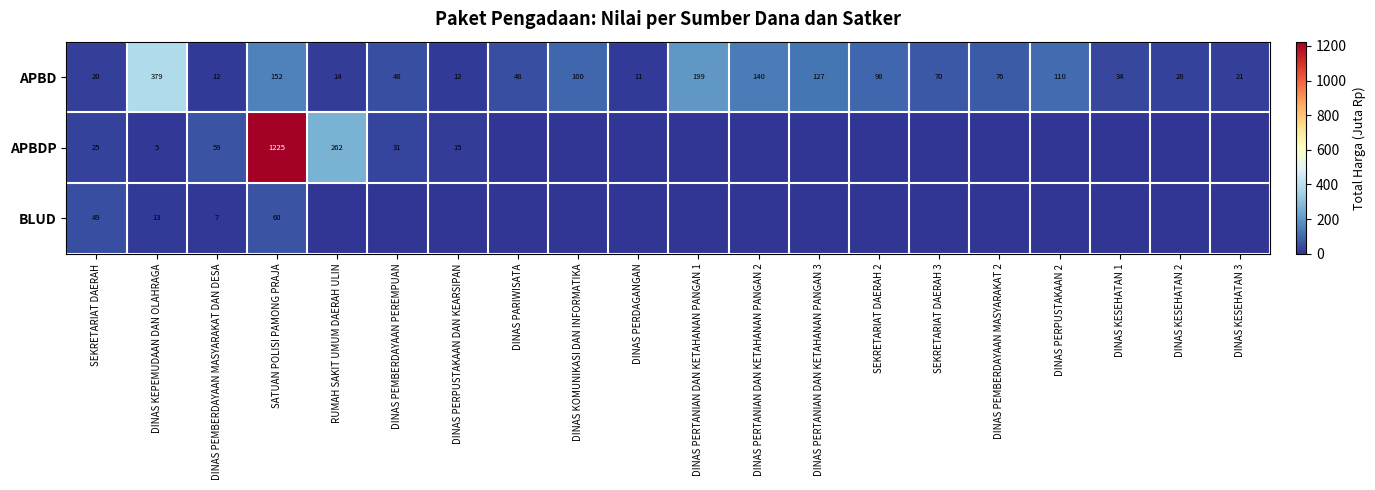

What is the maximum value for APBD?

379